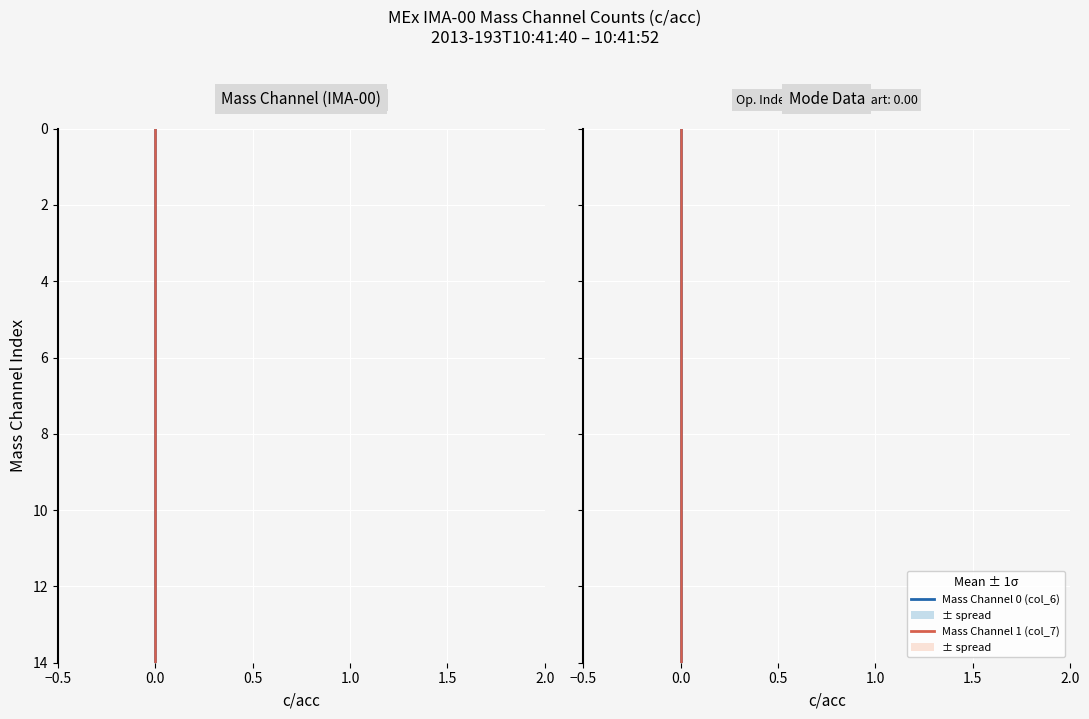

Which has a higher value, 6 or 1.0?

6